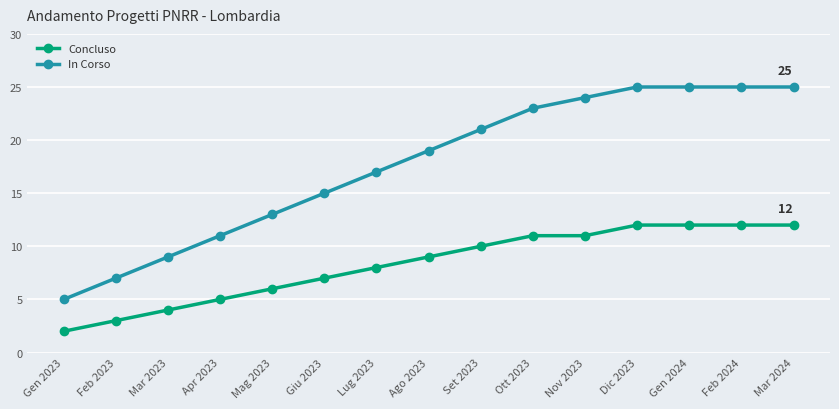

List the series in order of their overall mean, highest first.

In Corso, Concluso